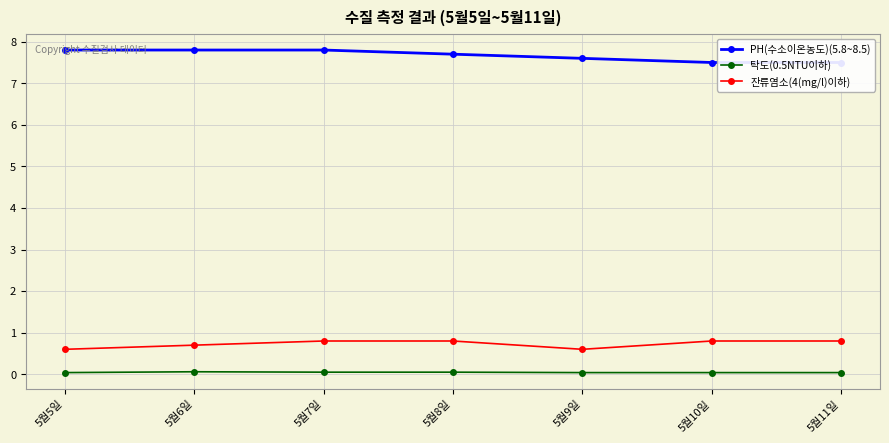

What is the label of the 5th point from the right?

5월7일